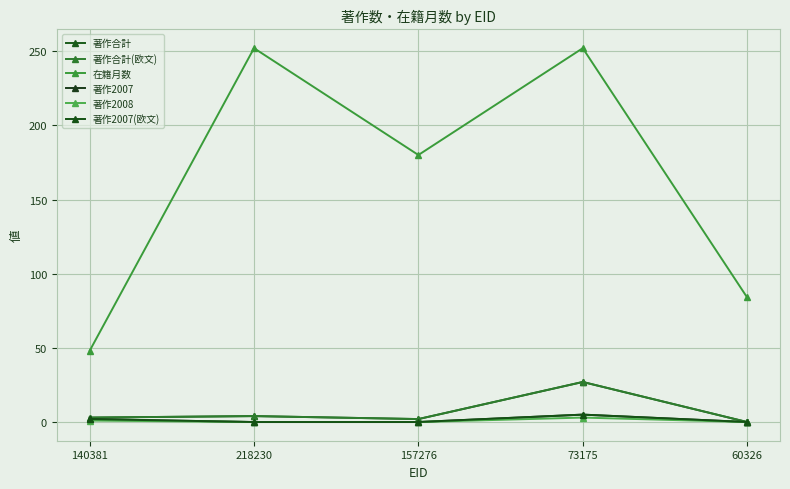

Where is the first local maximum for 著作2008?

73175